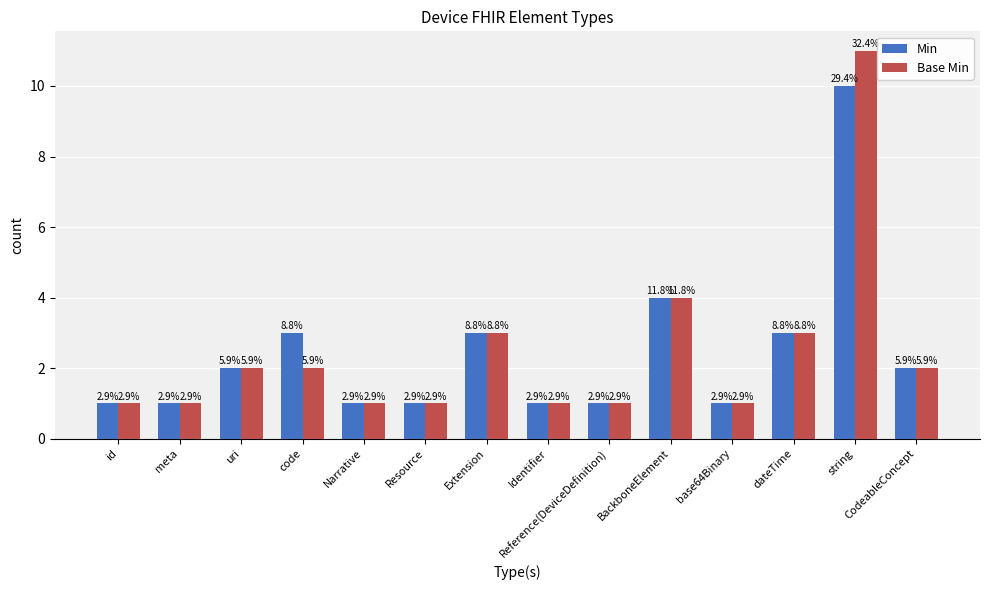

Reading right to left, transcribe all the data shown in this chart.

Min: CodeableConcept=2	string=10	dateTime=3	base64Binary=1	BackboneElement=4	Reference(DeviceDefinition)=1	Identifier=1	Extension=3	Resource=1	Narrative=1	code=3	uri=2	meta=1	id=1
Base Min: CodeableConcept=2	string=11	dateTime=3	base64Binary=1	BackboneElement=4	Reference(DeviceDefinition)=1	Identifier=1	Extension=3	Resource=1	Narrative=1	code=2	uri=2	meta=1	id=1